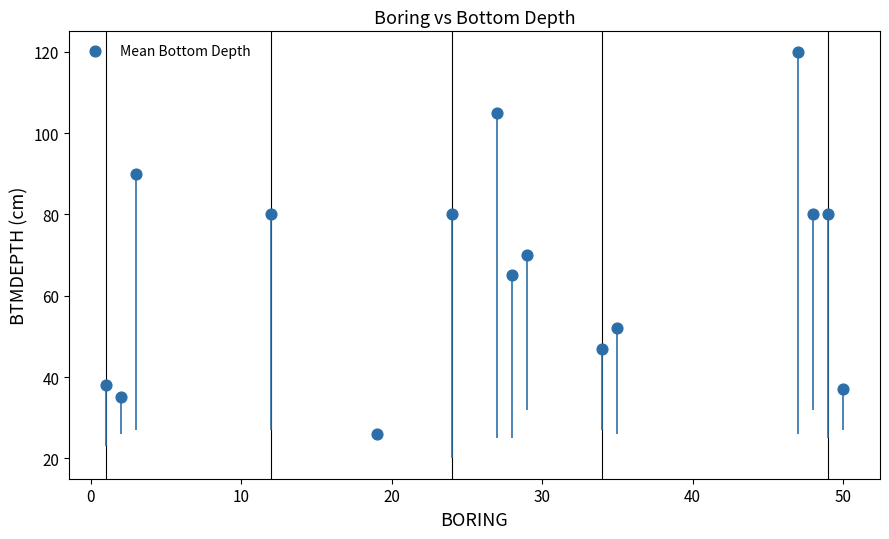

What Y value in the scatter plot is closest to 73?

70